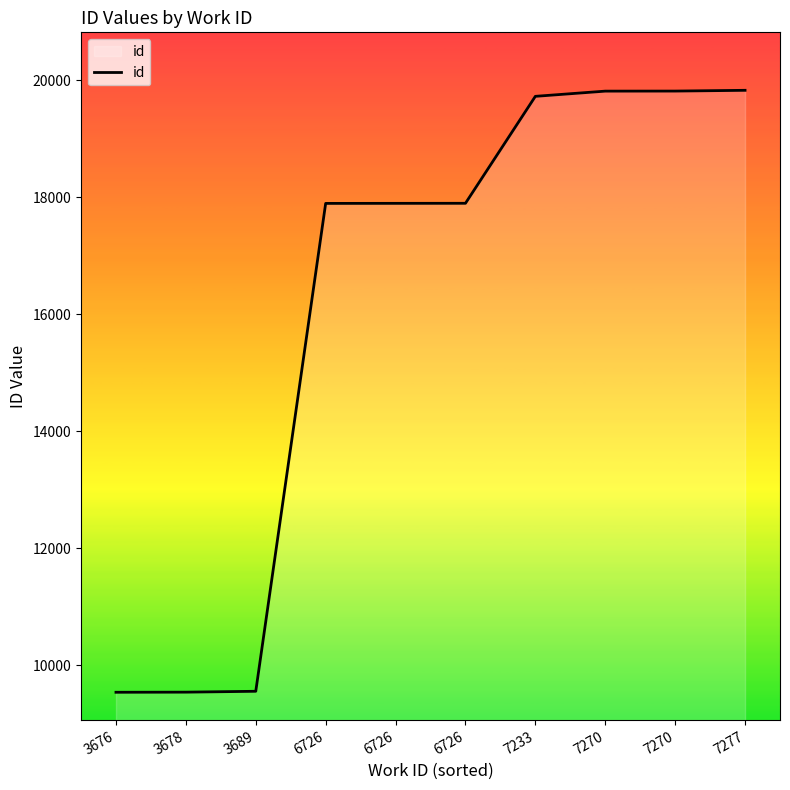

Which label corresponds to the largest value in the chart?

7277